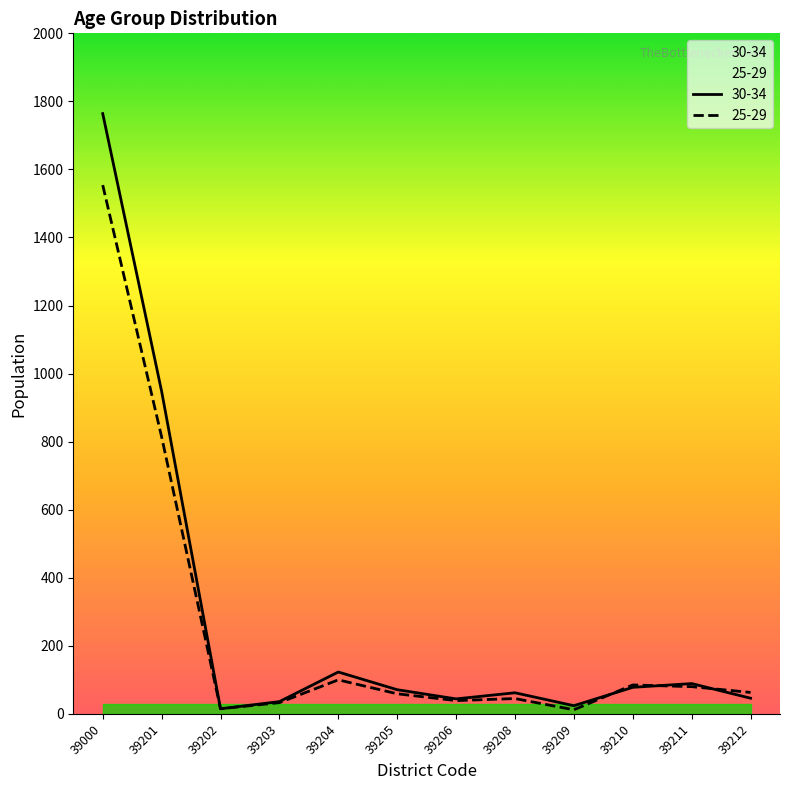

Which category has the lowest value across all series?

39209